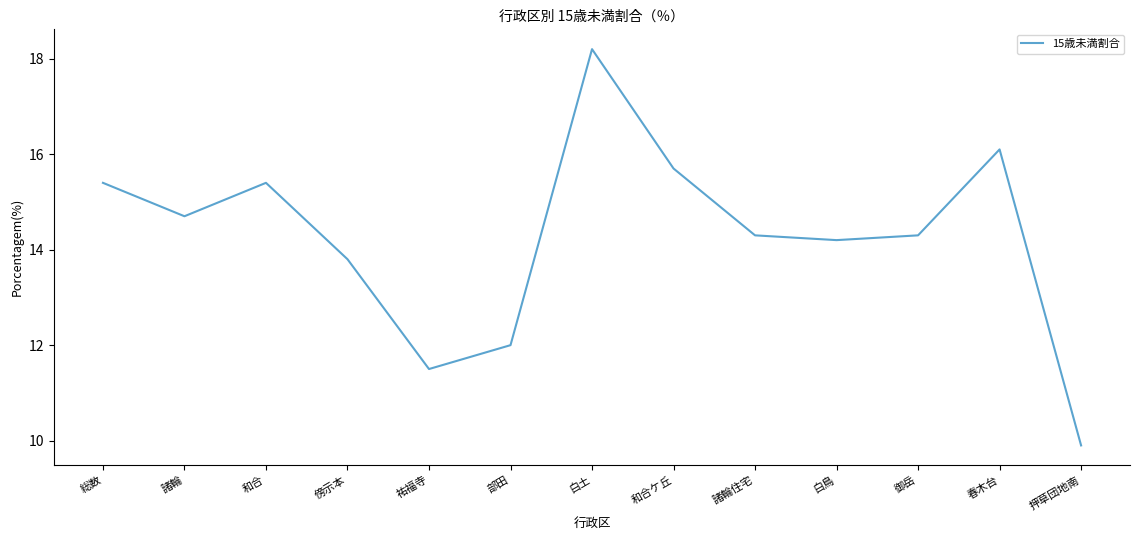

What value does the data have at 諸輪?

14.7